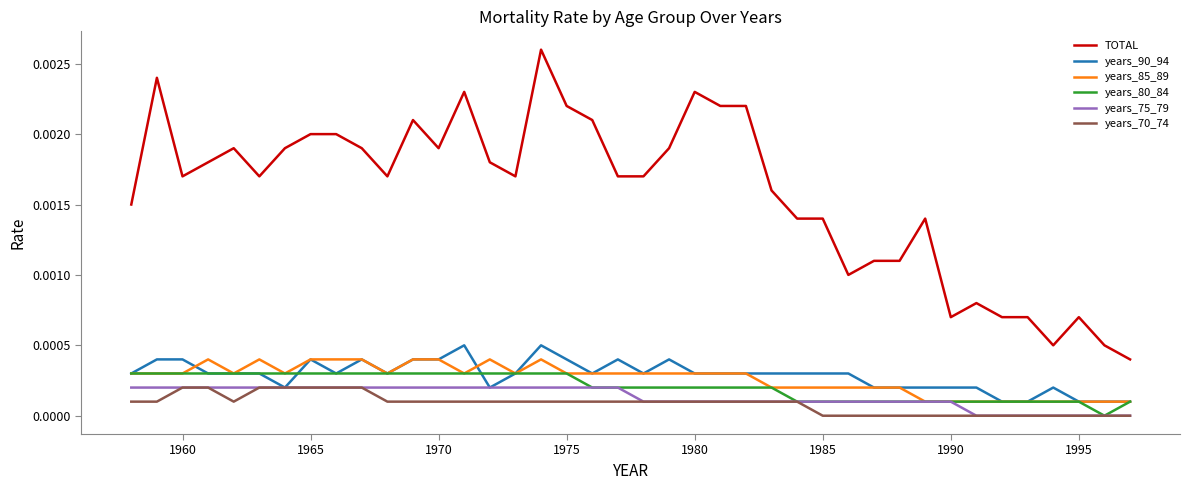

Which series has the widest spread of values?

TOTAL